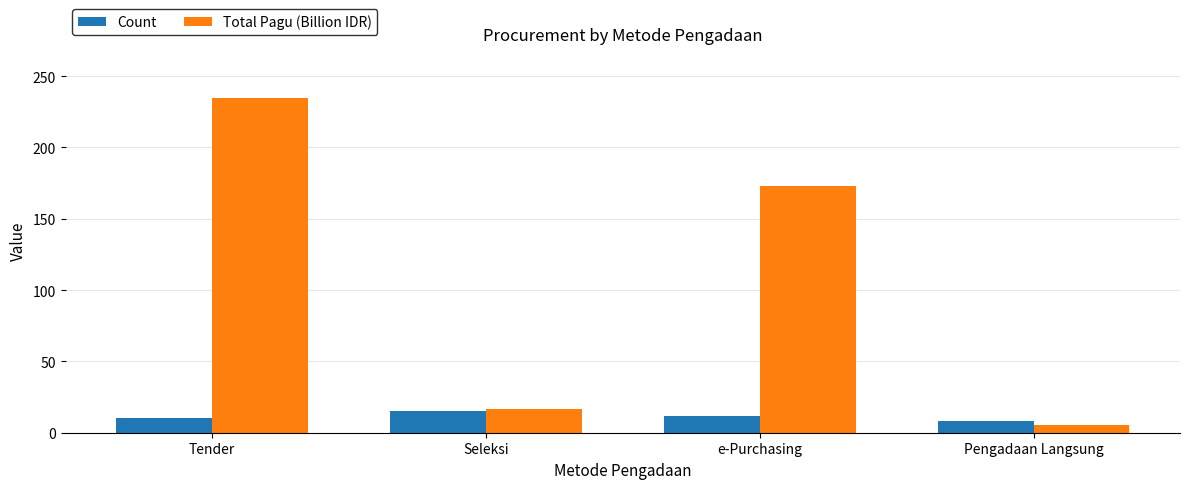

What is the difference between the Total Pagu (Billion IDR) values at Tender and e-Purchasing?

61.4